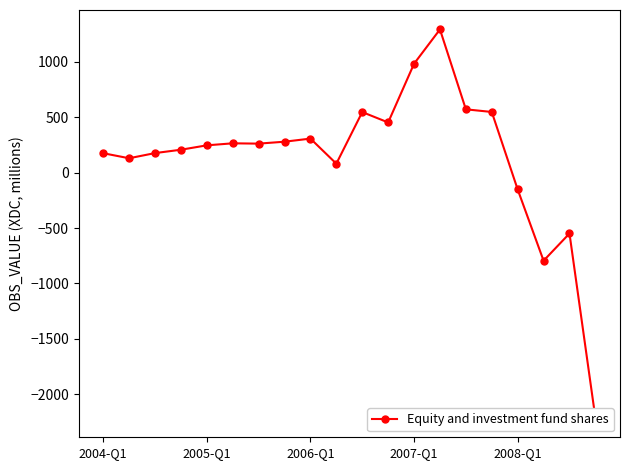

What is the difference between the values at 12 and 15?

435.5